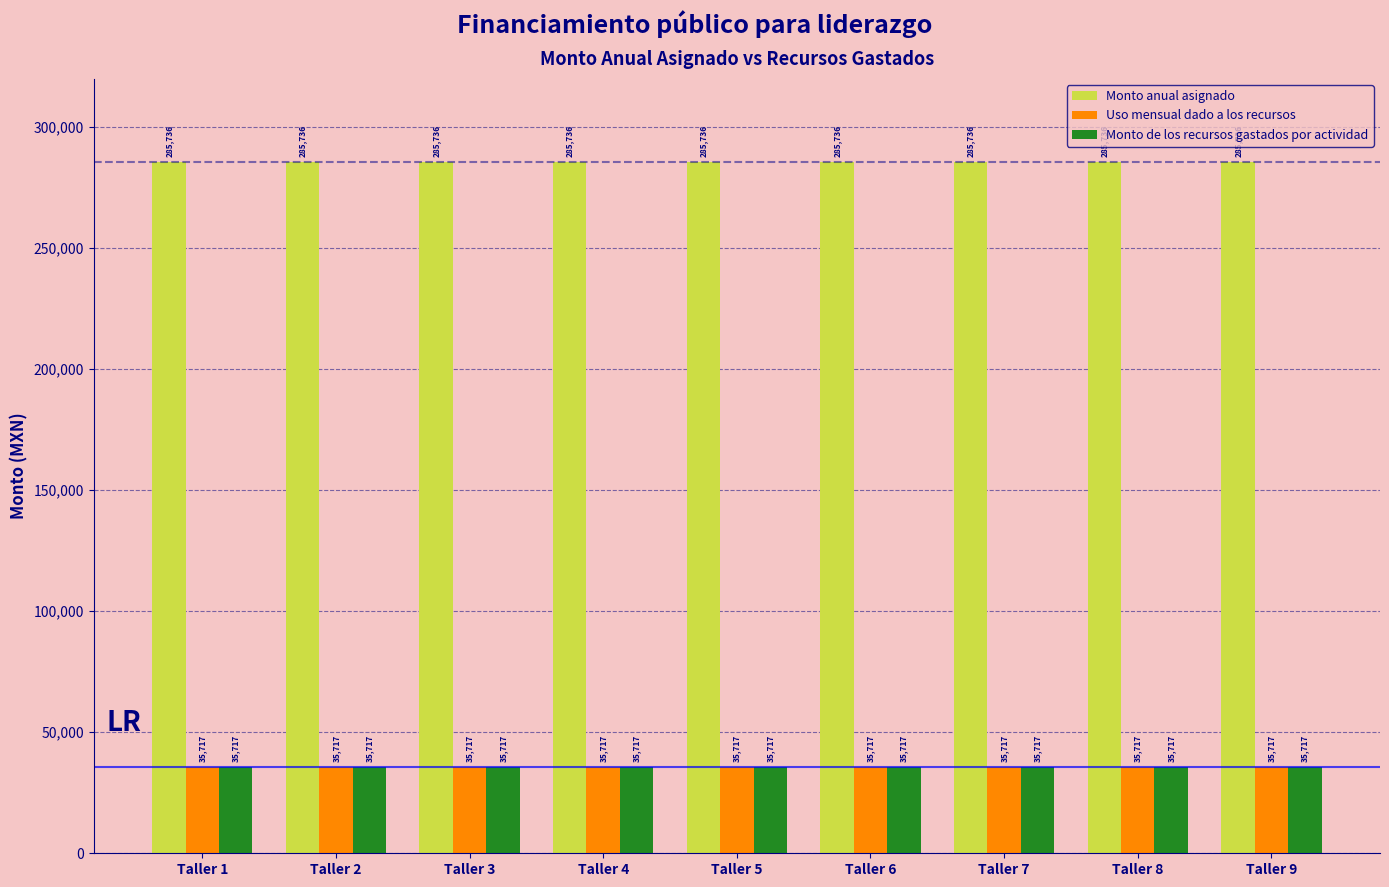

Does the chart contain stacked bars?

No